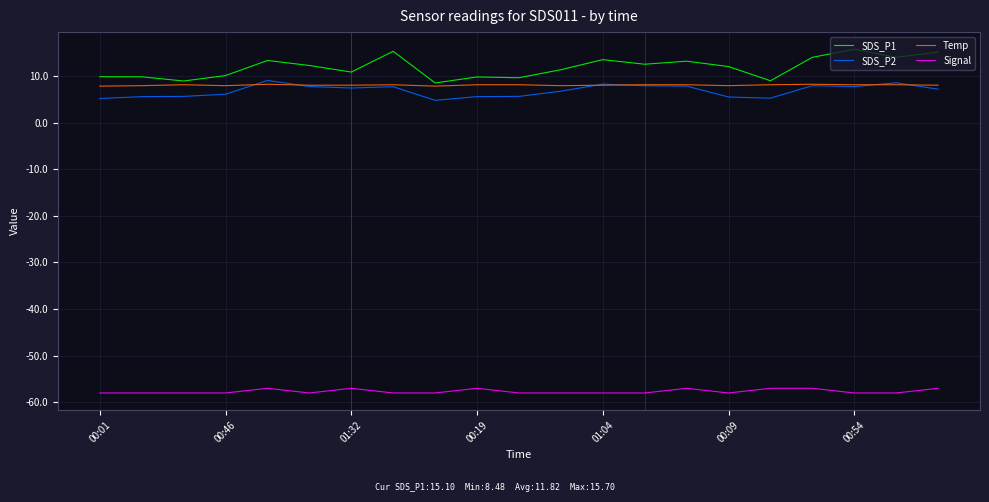

True or false: SDS_P1 and Signal cross at least once.

False